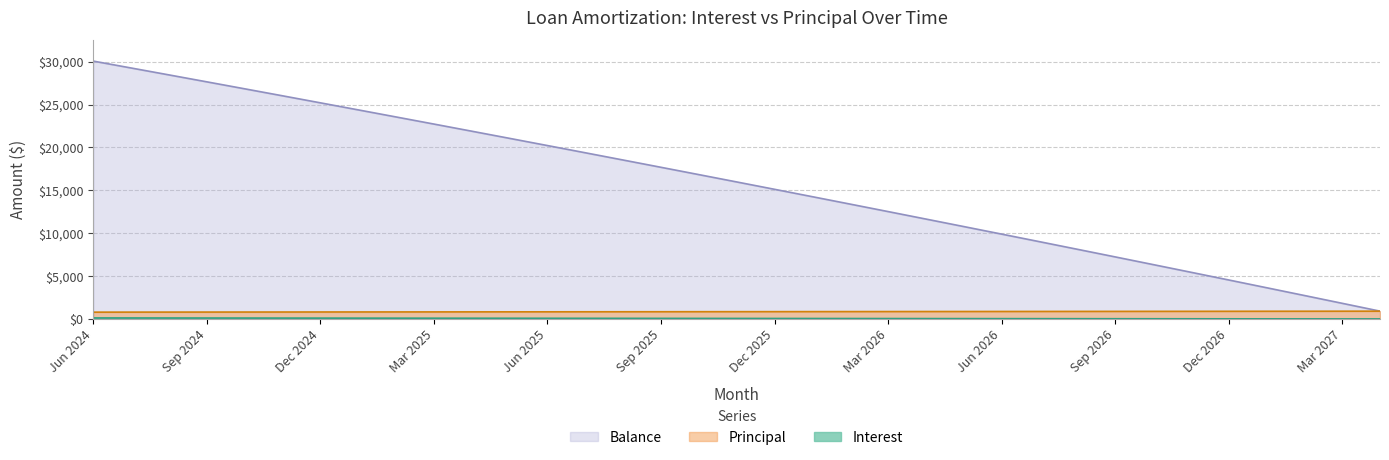

Rank the series by their maximum value, from highest to lowest.

Balance, Principal, Interest